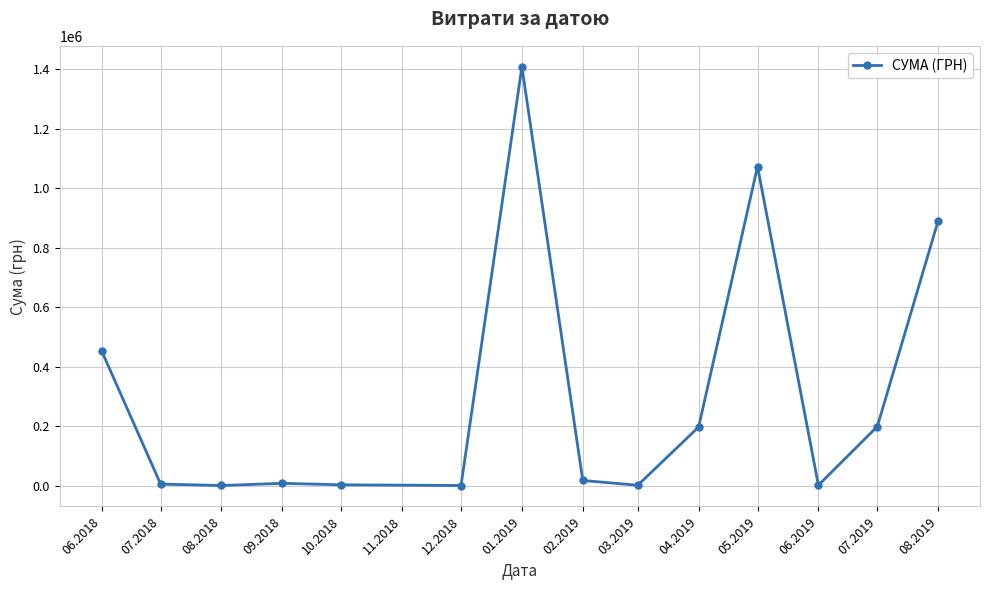

Is this an area chart (filled region under the line)?

No